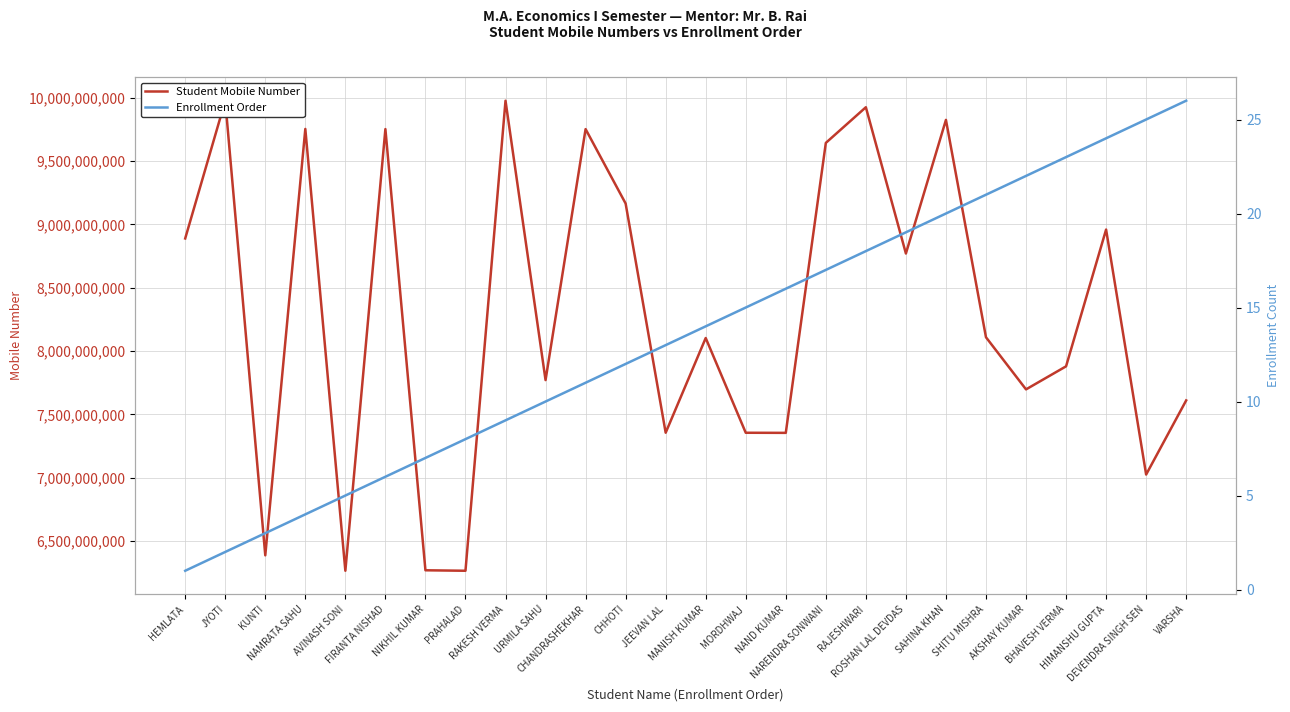

How many series are shown in this chart?

2